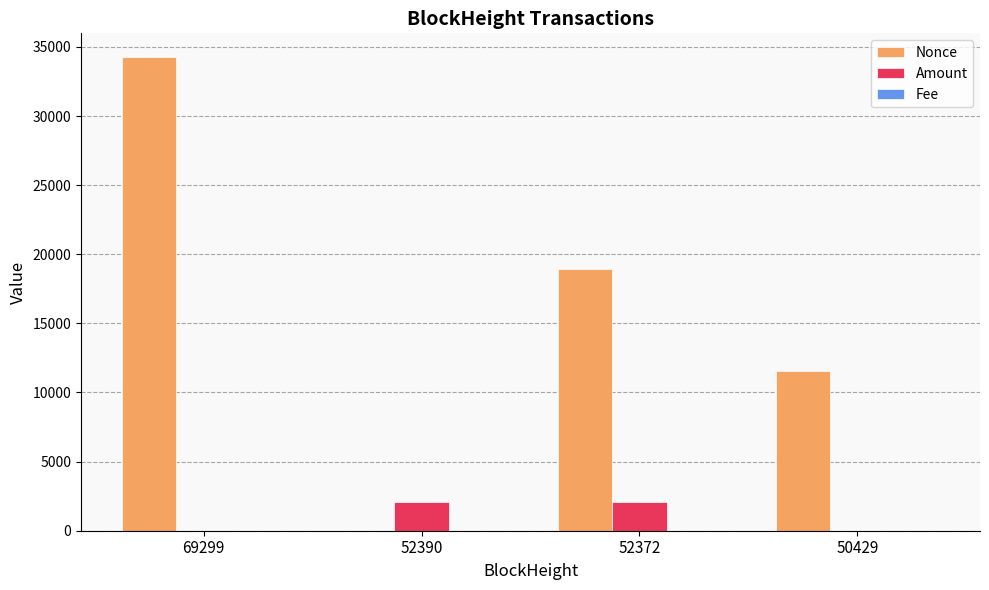

Which category has the highest value in the Nonce series?

69299